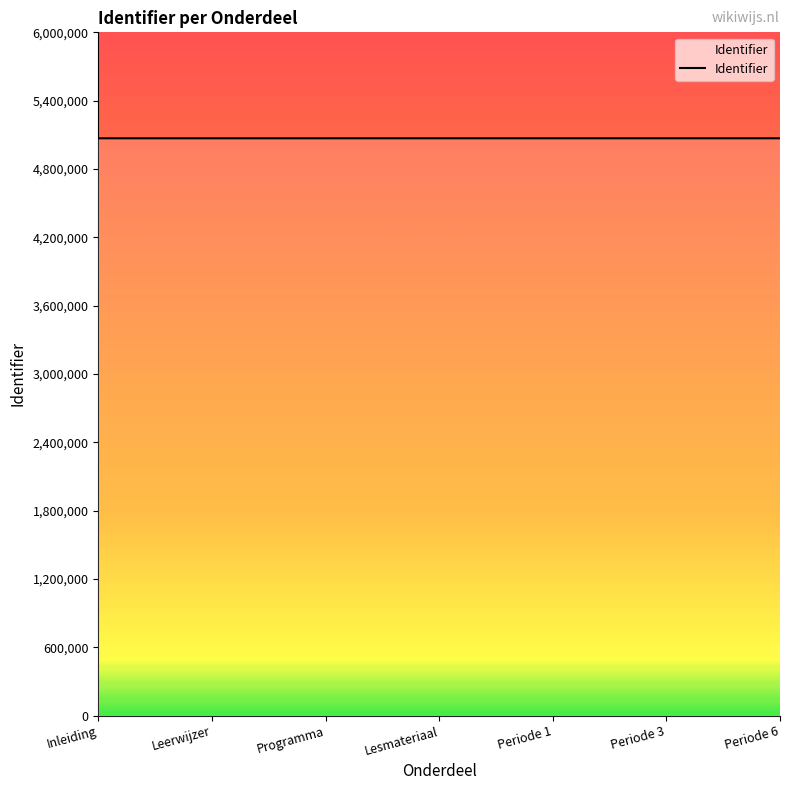

What is the greatest value displayed?

5069393